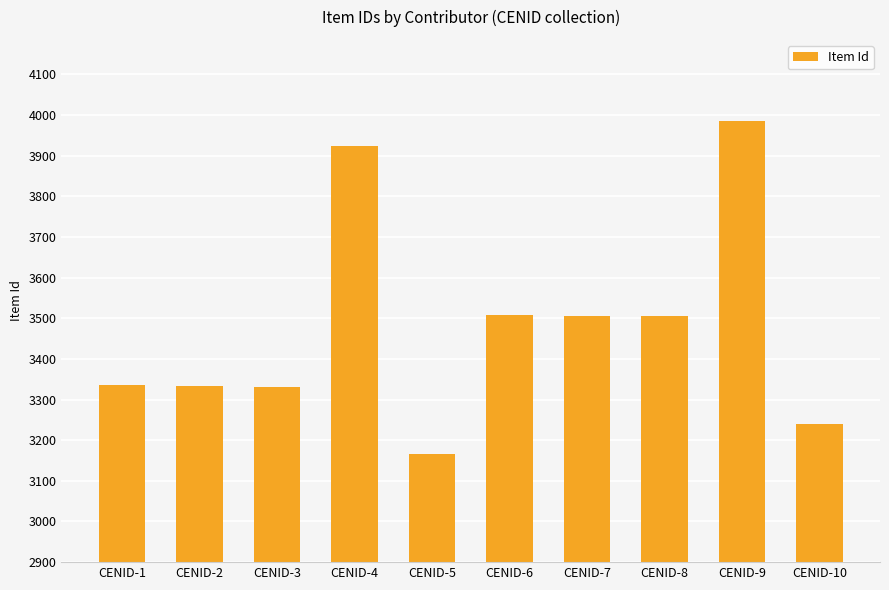

What is the approximate value at CENID-3?

3331